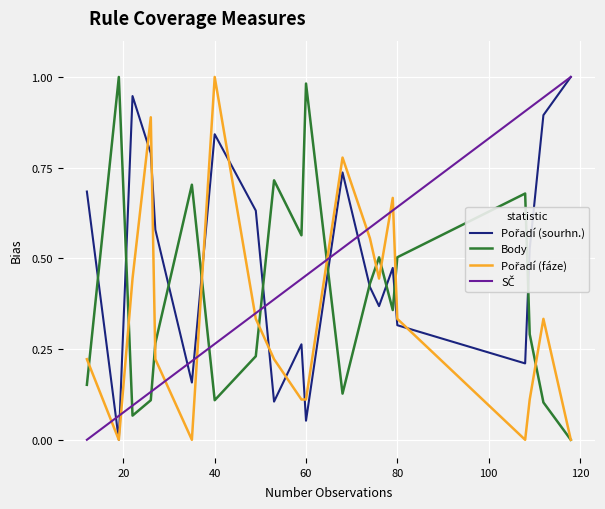

What is the sum of all Body values?

7.9